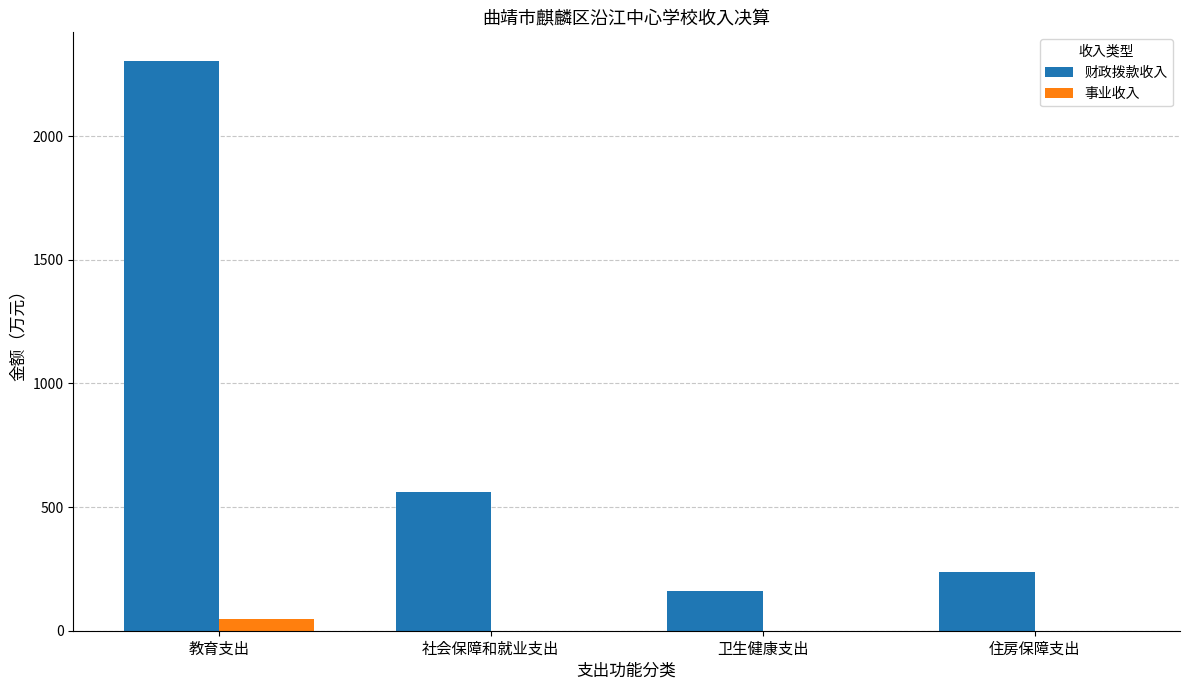

What is the maximum value shown in the chart?

2304.4